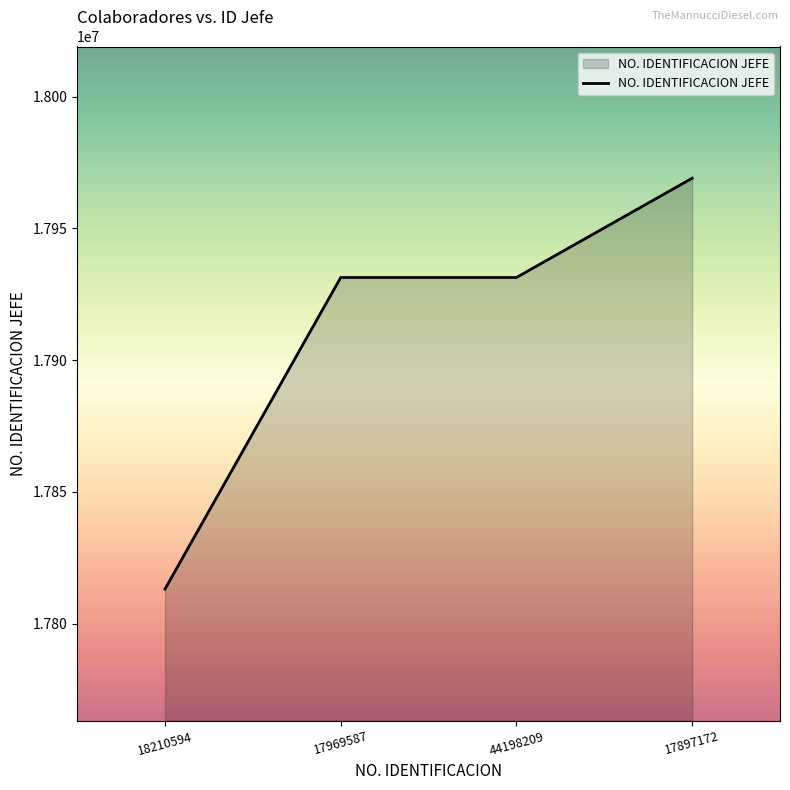

What position from the right is 17969587?

3